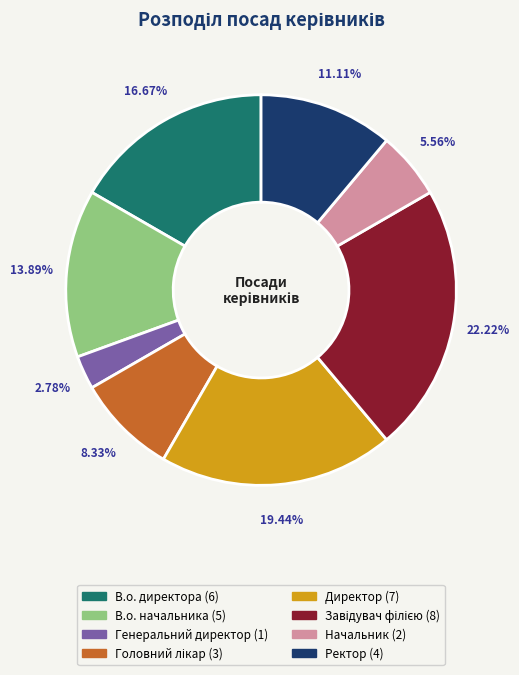

Between В.о. начальника and Ректор, which is larger?

В.о. начальника